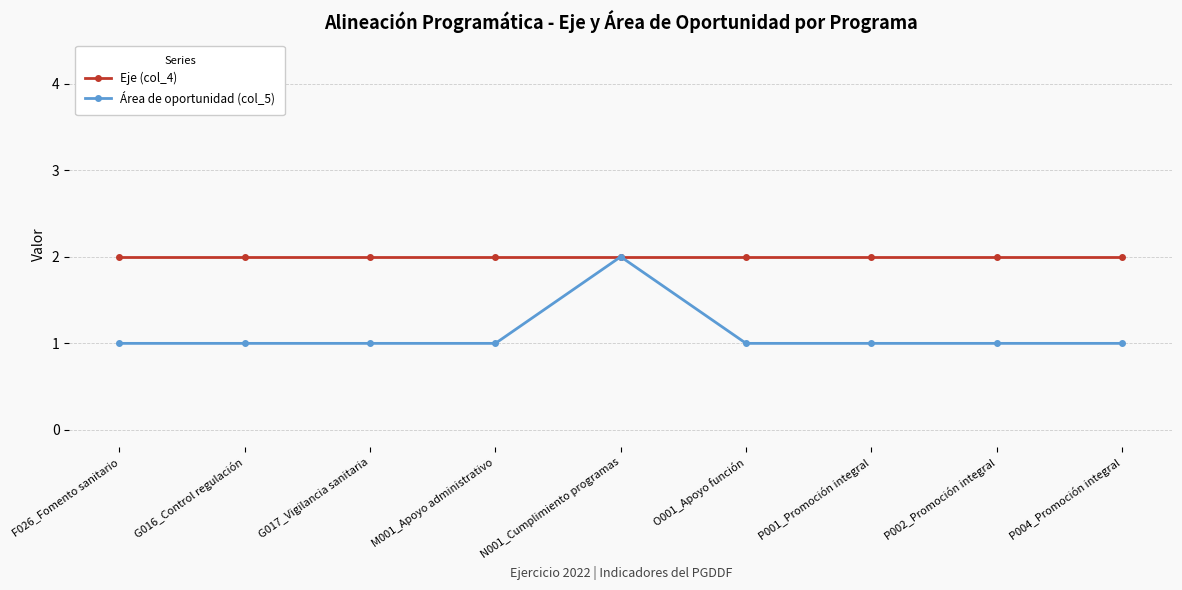

What is the sum of all Eje (col_4) values?

18